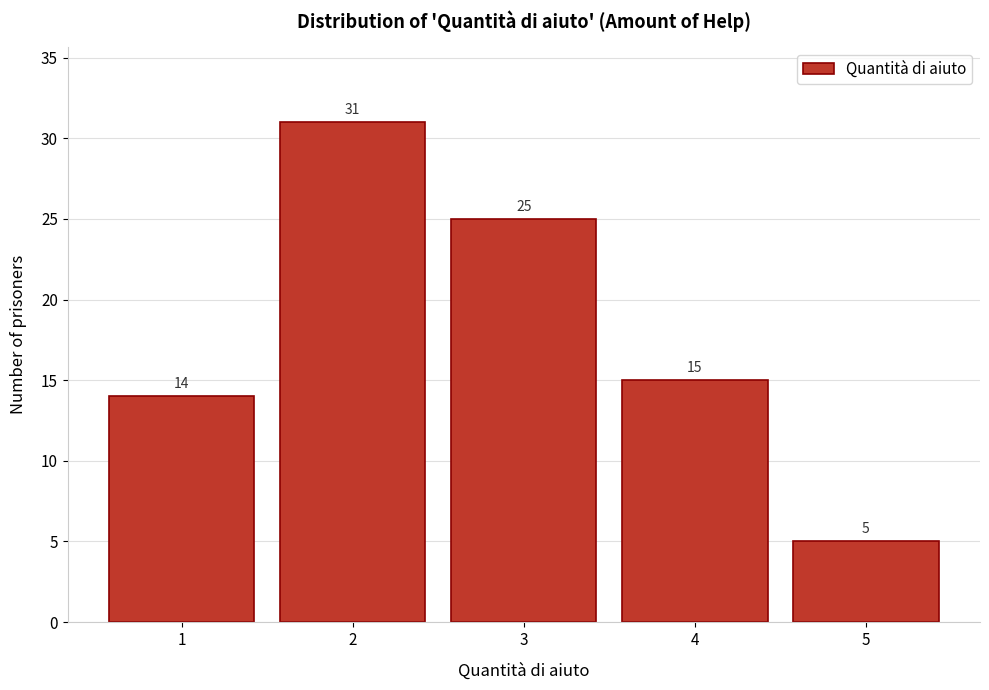

Reading left to right, list all the values displayed in this chart.

14	31	25	15	5